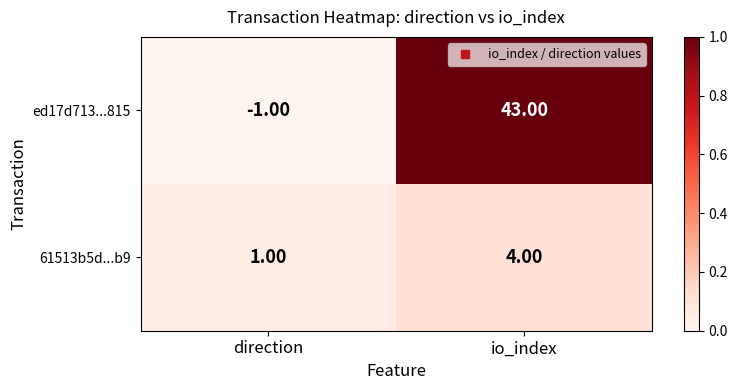

At which category does the chart reach its minimum across all series?

direction